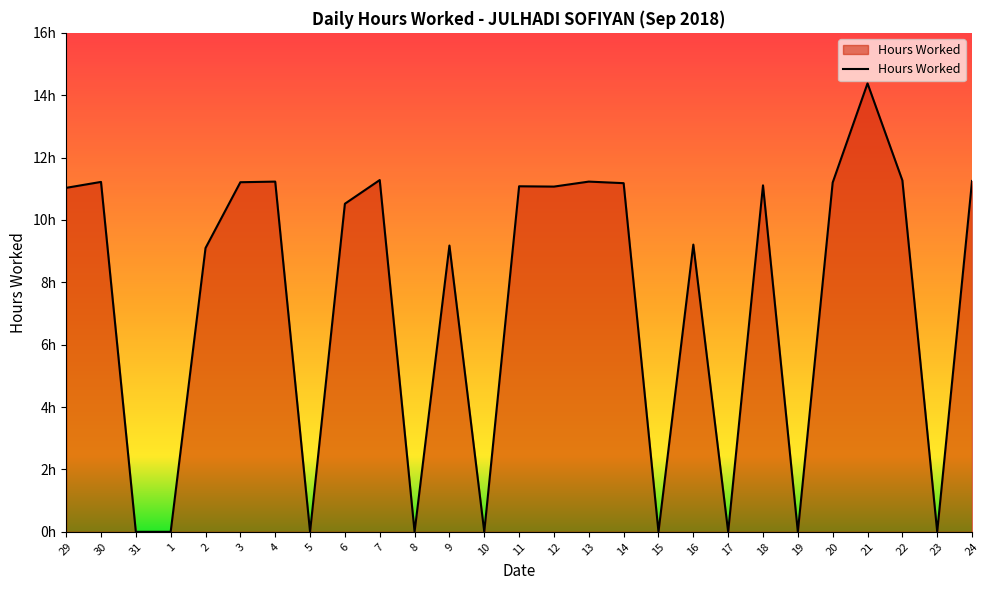

Rank the categories by value from lowest to highest.

31, 1, 5, 8, 10, 15, 17, 19, 23, 2, 9, 16, 6, 29, 12, 11, 18, 14, 20, 3, 30, 4, 13, 24, 22, 7, 21